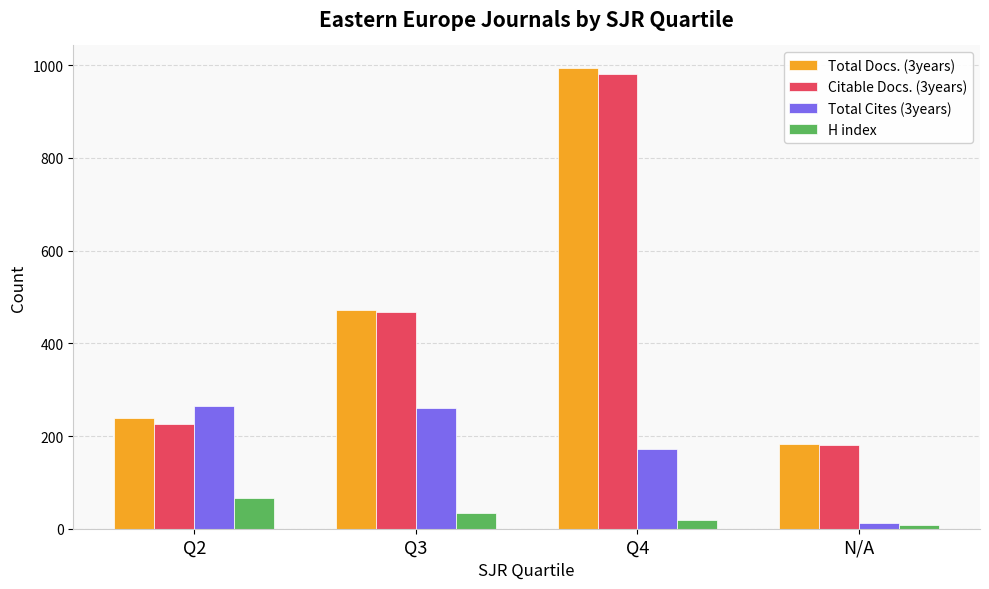

What is the label of the 1st bar from the right?

N/A